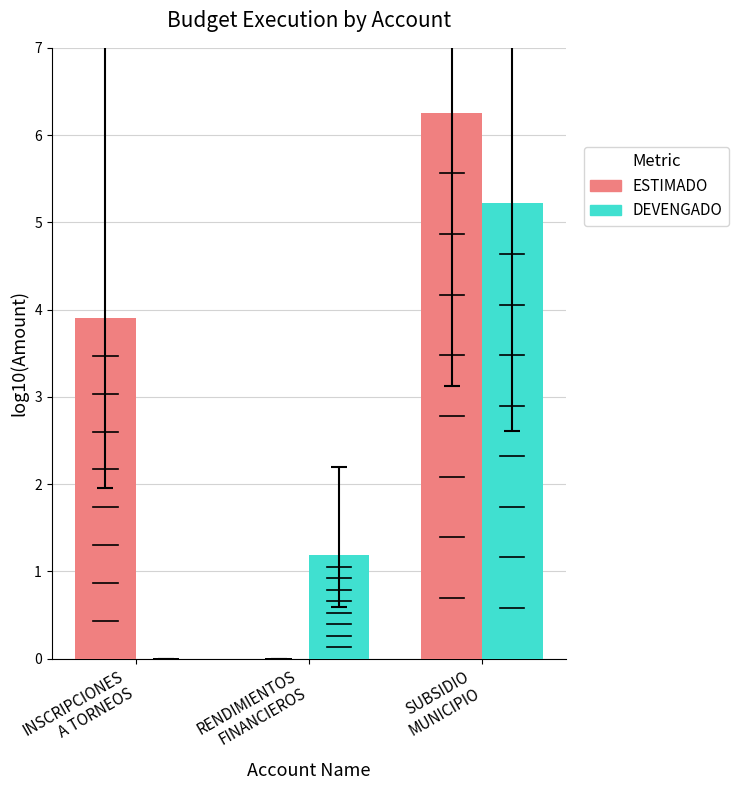

At which category is the sum across all series the highest?

SUBSIDIO
MUNICIPIO